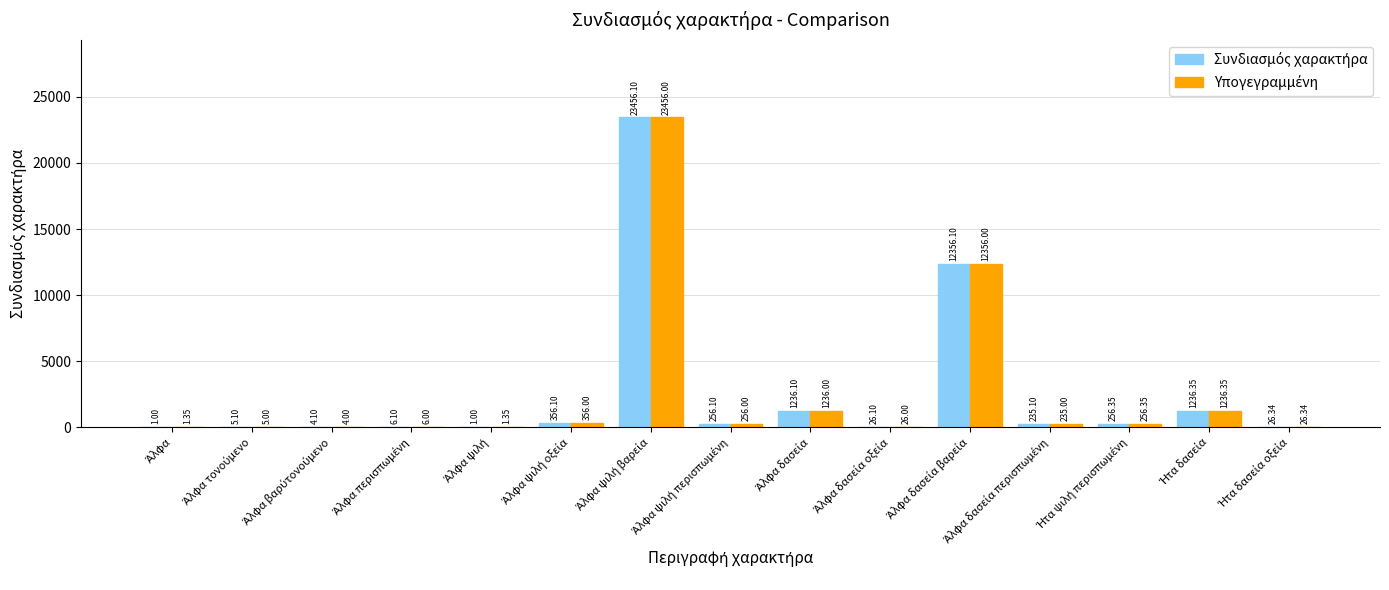

The Συνδιασμός χαρακτήρα series shows 26.1 at Άλφα δασεία οξεία. True or false?

True